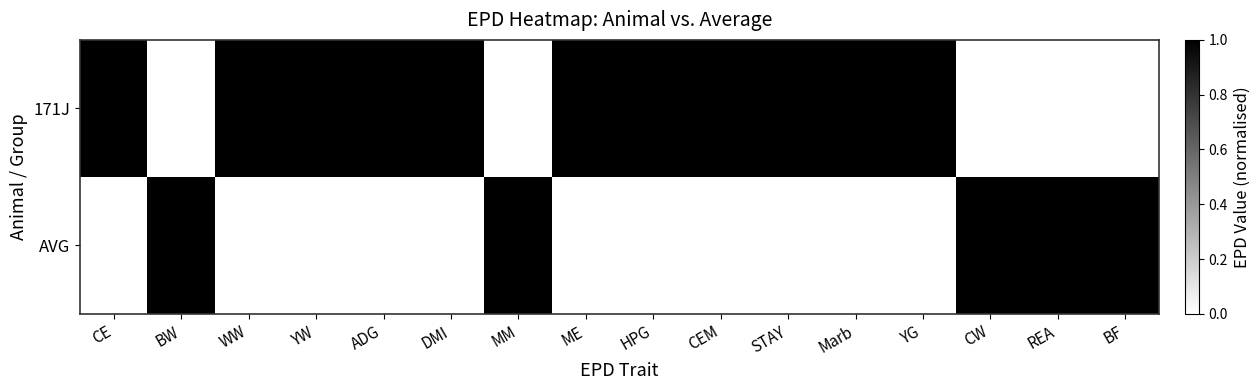

At which category does the chart reach its peak across all series?

YW